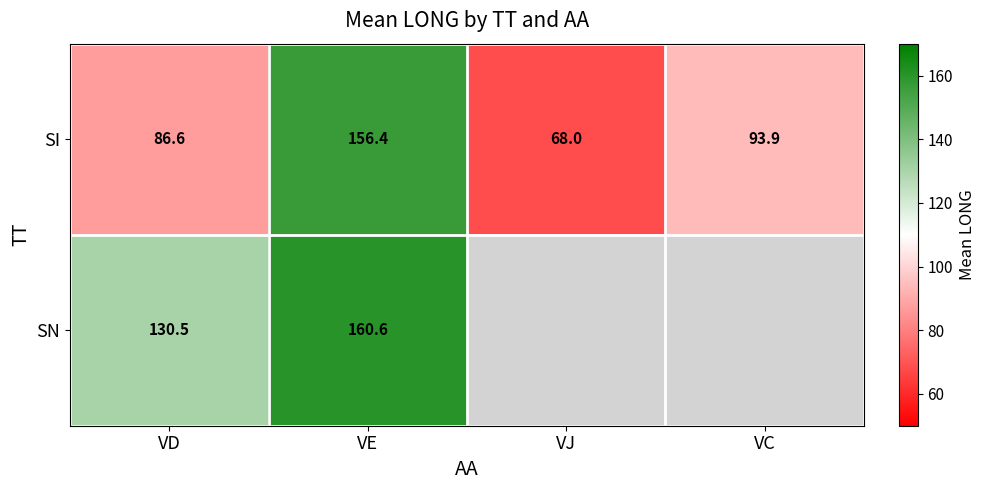

At which category is the sum across all series the highest?

VE